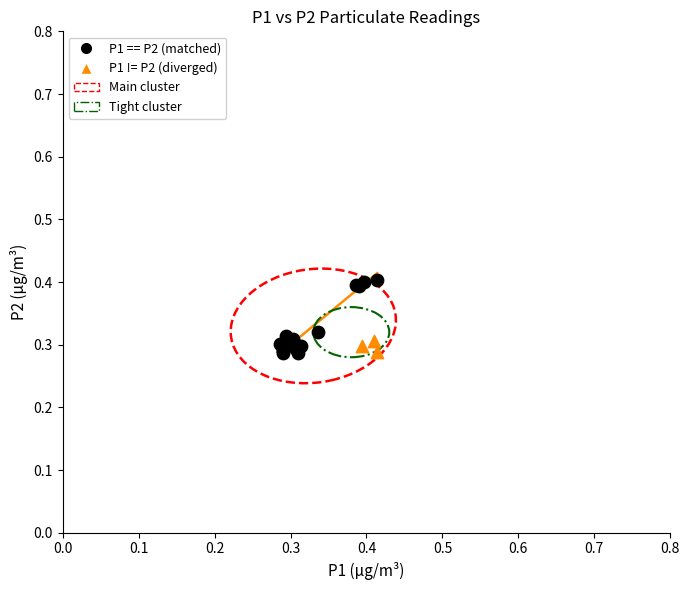

Which series has the widest spread of Y values?

P1 == P2 (matched)